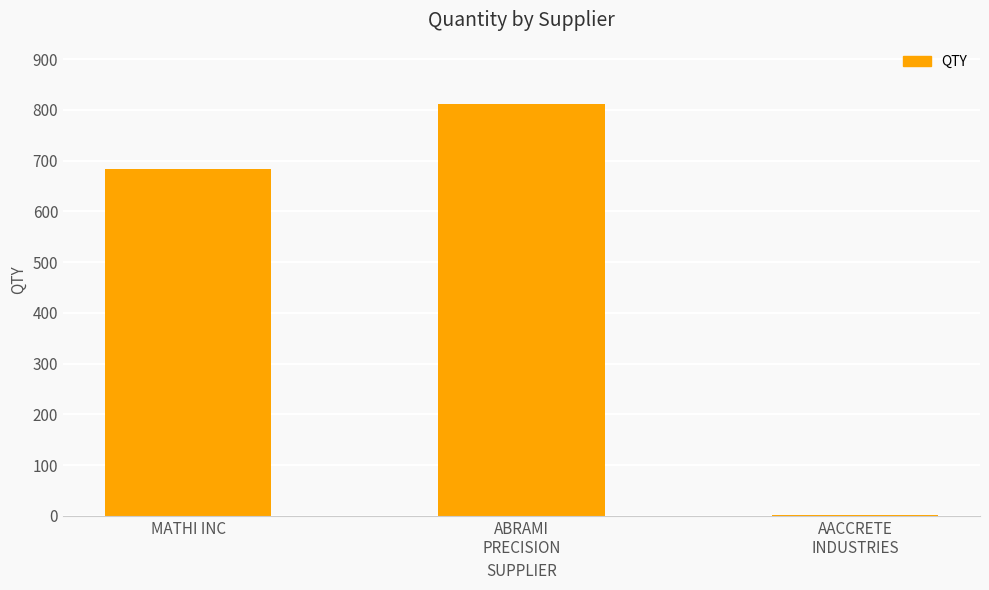

True or false: the data shows 1 at AACCRETE
INDUSTRIES.

True